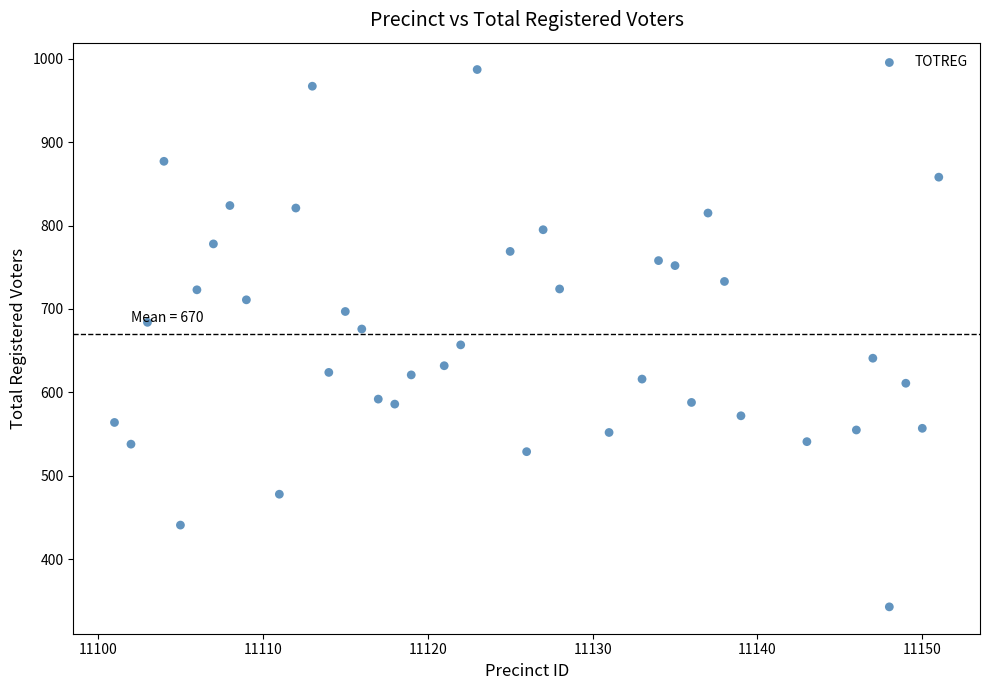

What is the range of X values (max minus min)?

50